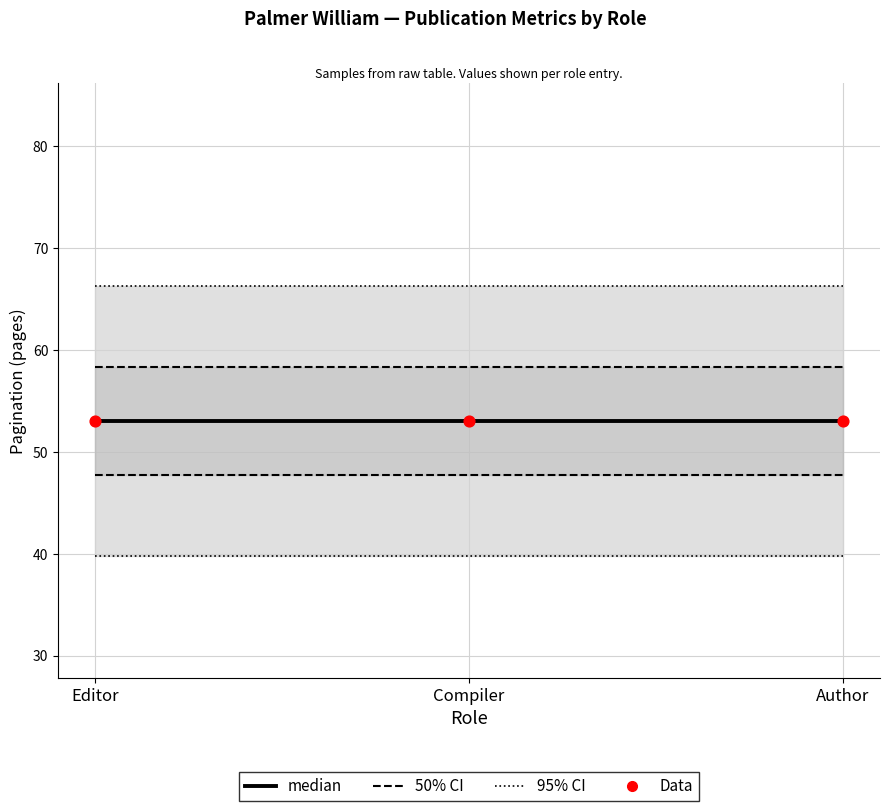

Is the value of 95% CI at Author greater than the value of 50% CI at Editor?

Yes